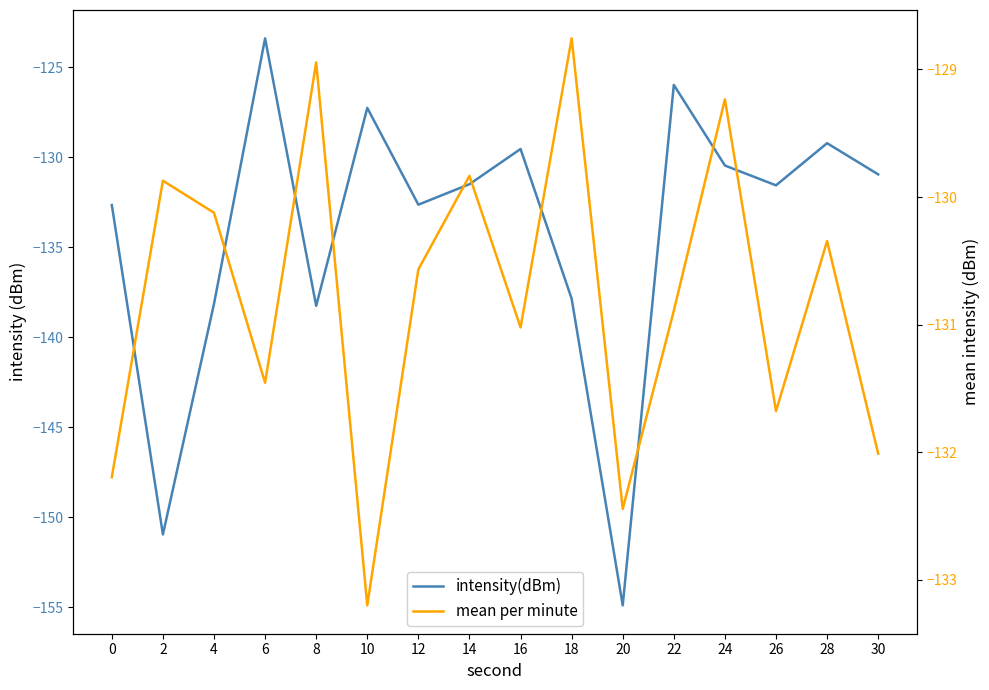

At which category does mean per minute reach its first local peak?

2